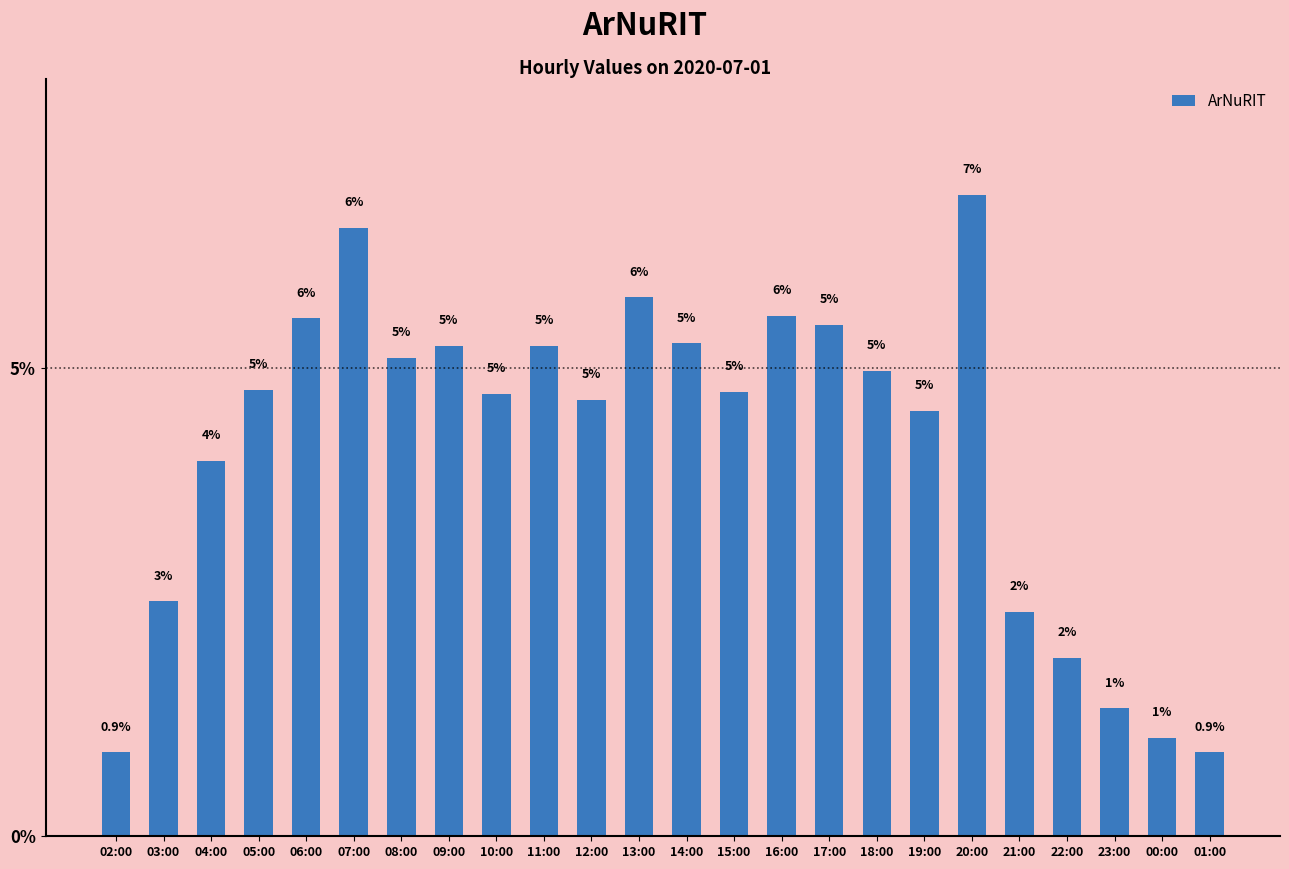

Which label corresponds to the largest value in the chart?

20:00